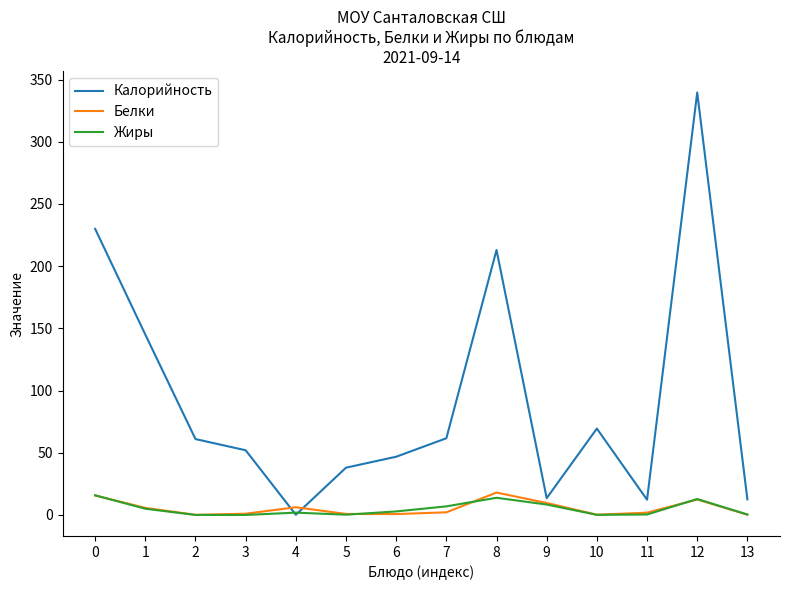

What are all the series names shown in the legend?

Калорийность, Белки, Жиры